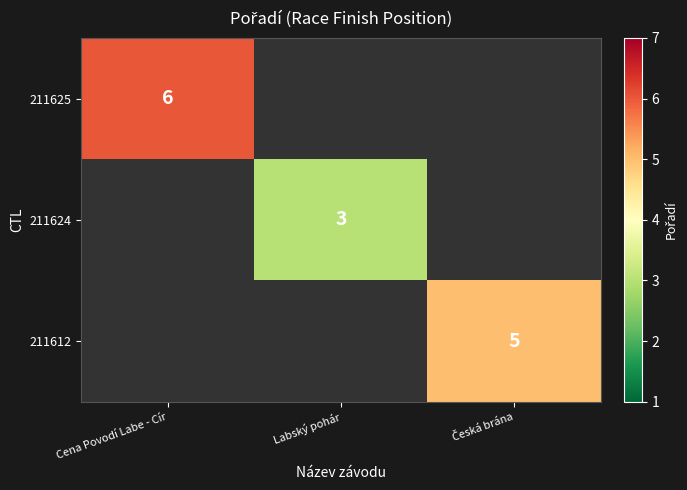

True or false: 211625 has a value of 6 at Cena Povodí Labe - Cír.

True